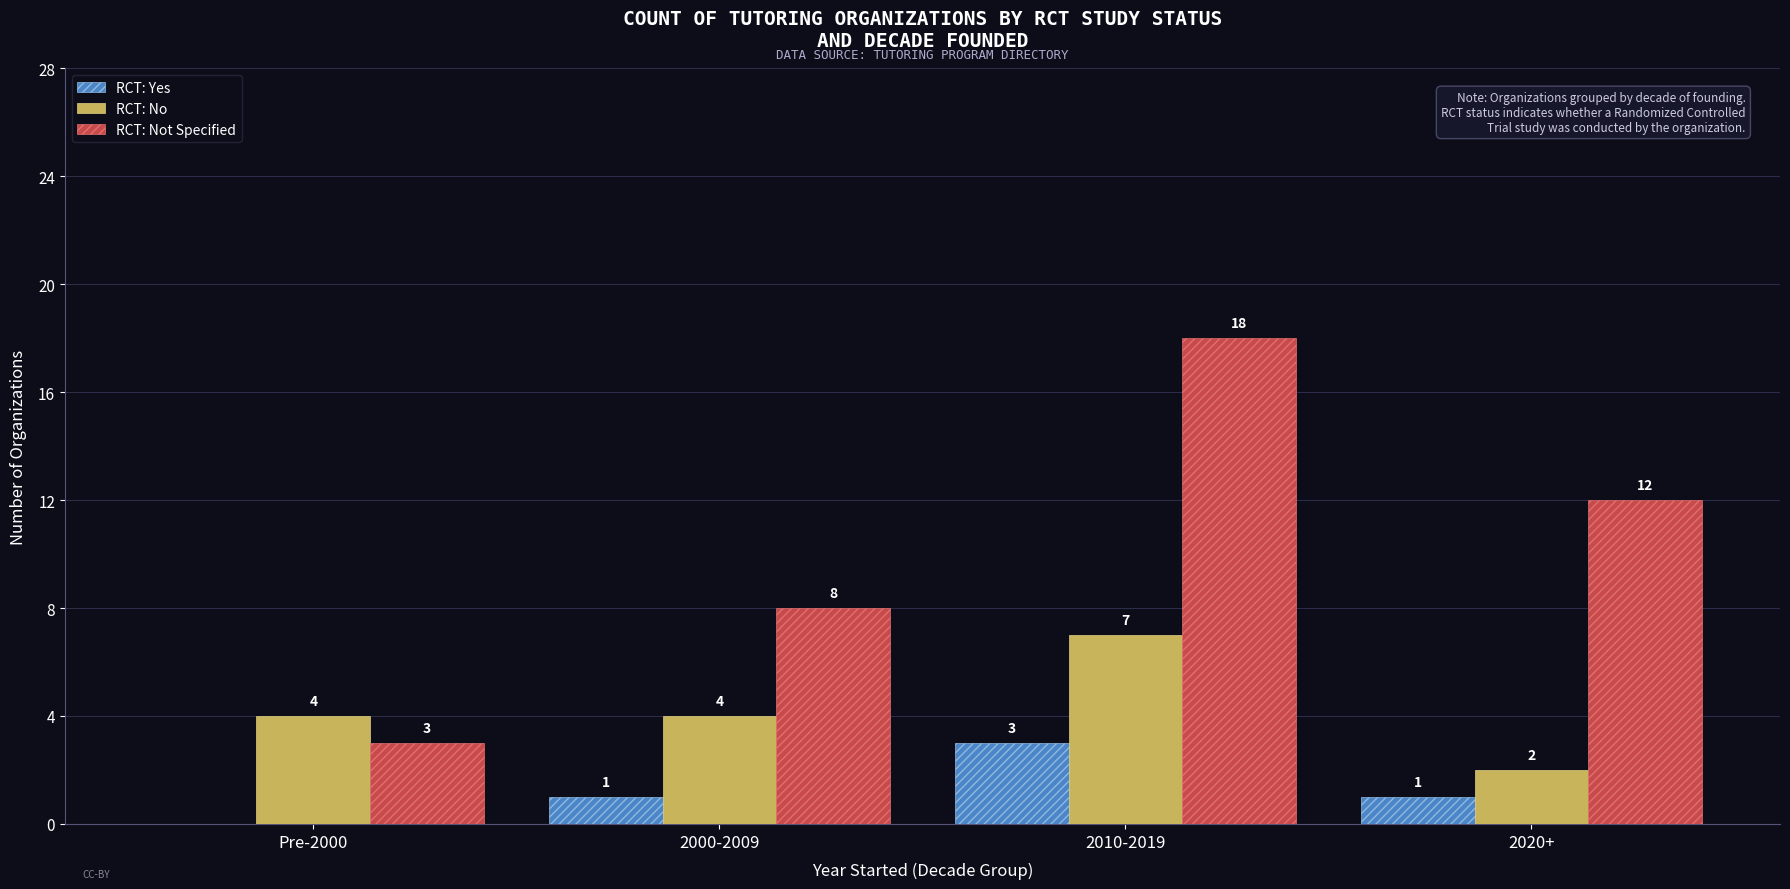

What is the sum of all RCT: Yes values?

5